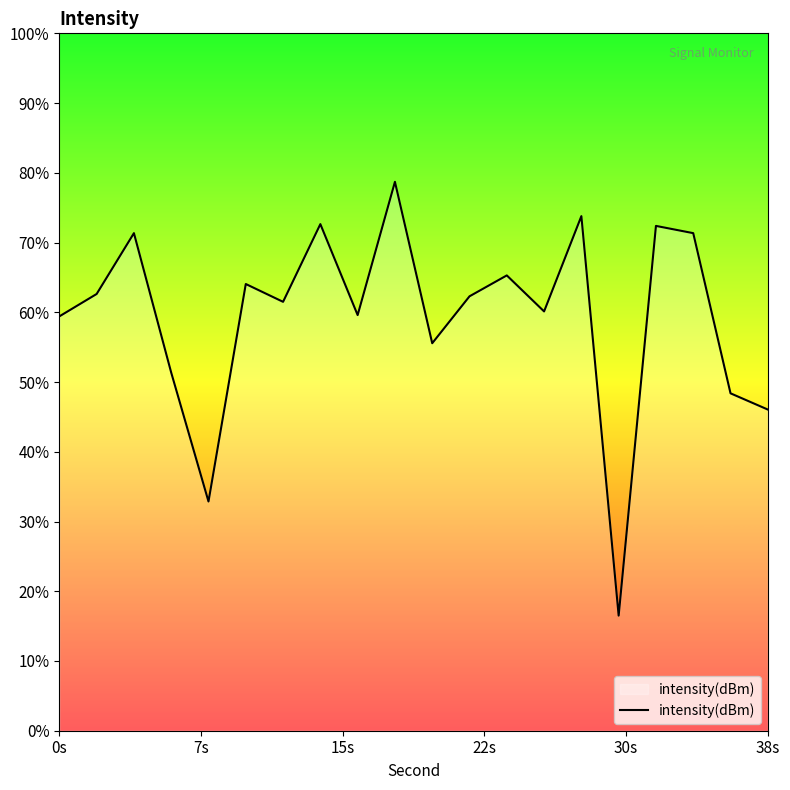

How many lines are shown in the chart?

1